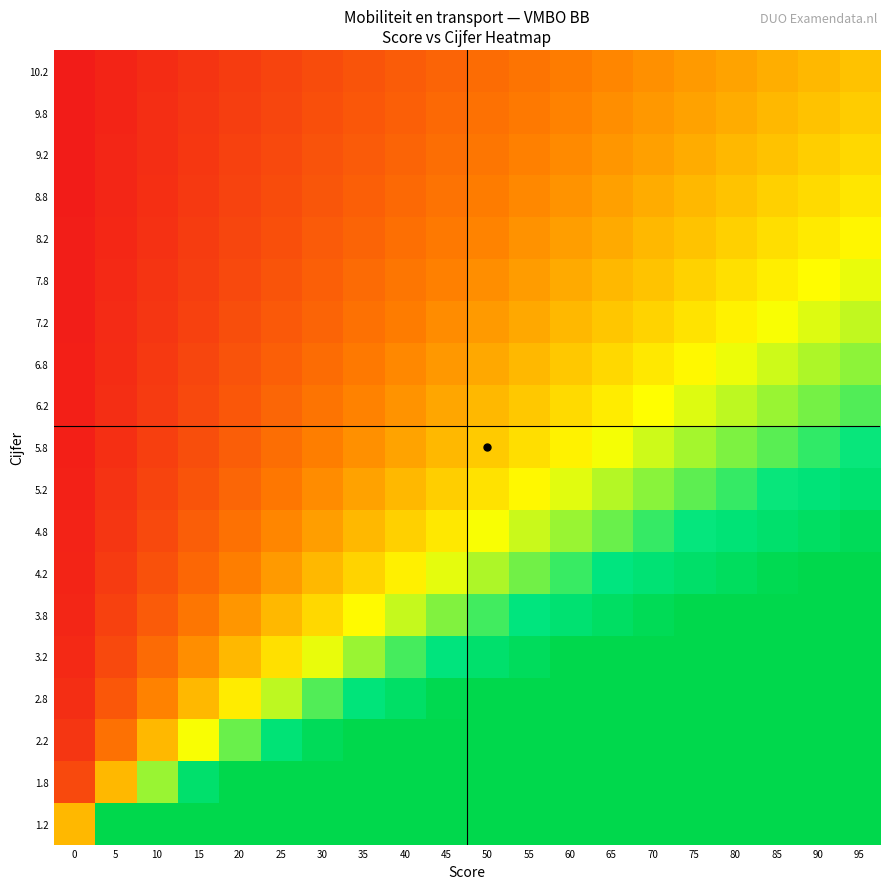

What is the total value across all series at 50?

46.4